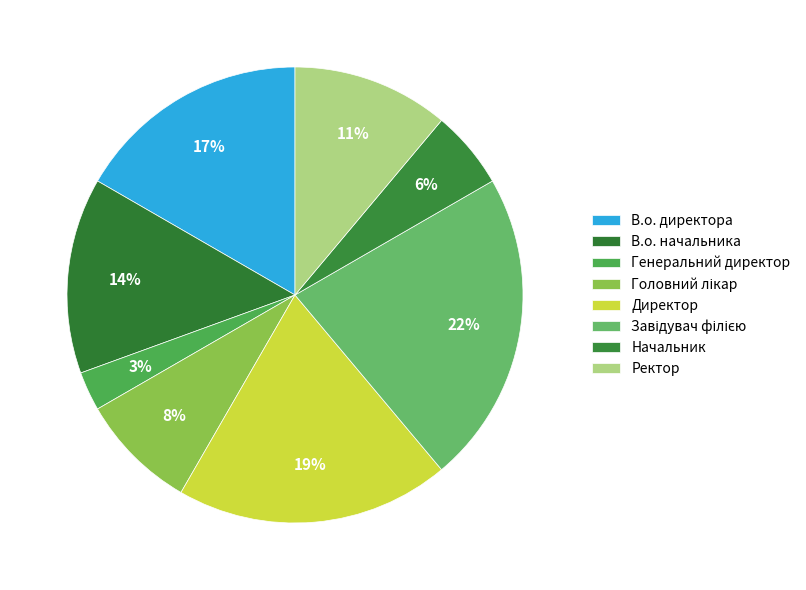

How many slices are in this pie chart?

8